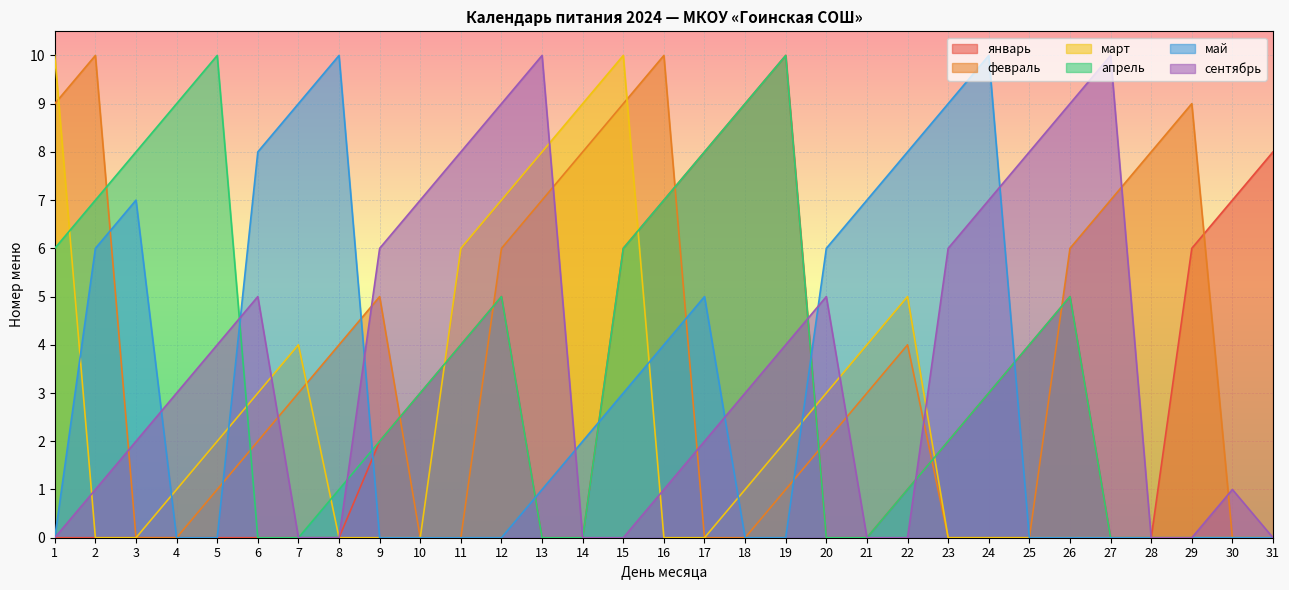

Reading right to left, what are all the values shown in this chart?

январь: 8	7	6	0	0	5	4	3	2	1	0	0	10	9	8	7	6	0	0	5	4	3	2	0	0	0	0	0	0	0	0
февраль: 0	0	9	8	7	6	0	0	0	4	3	2	1	0	0	10	9	8	7	6	0	0	5	4	3	2	1	0	0	10	9
март: 0	0	0	0	0	0	0	0	0	5	4	3	2	1	0	0	10	9	8	7	6	0	0	0	4	3	2	1	0	0	10
апрель: 0	0	0	0	0	5	4	3	2	1	0	0	10	9	8	7	6	0	0	5	4	3	2	1	0	0	10	9	8	7	6
май: 0	0	0	0	0	0	0	10	9	8	7	6	0	0	5	4	3	2	1	0	0	0	0	10	9	8	0	0	7	6	0
сентябрь: 0	1	0	0	10	9	8	7	6	0	0	5	4	3	2	1	0	0	10	9	8	7	6	0	0	5	4	3	2	1	0